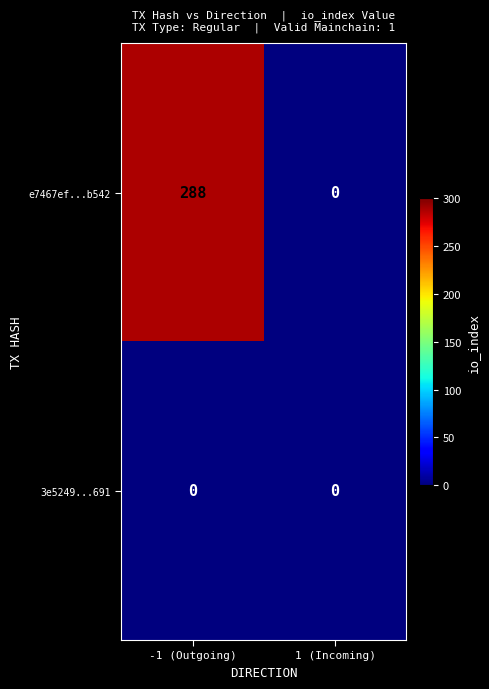

Reading left to right, extract all data points from this chart.

e7467ef...b542: -1 (Outgoing)=288	1 (Incoming)=0
3e5249...691: -1 (Outgoing)=0	1 (Incoming)=0